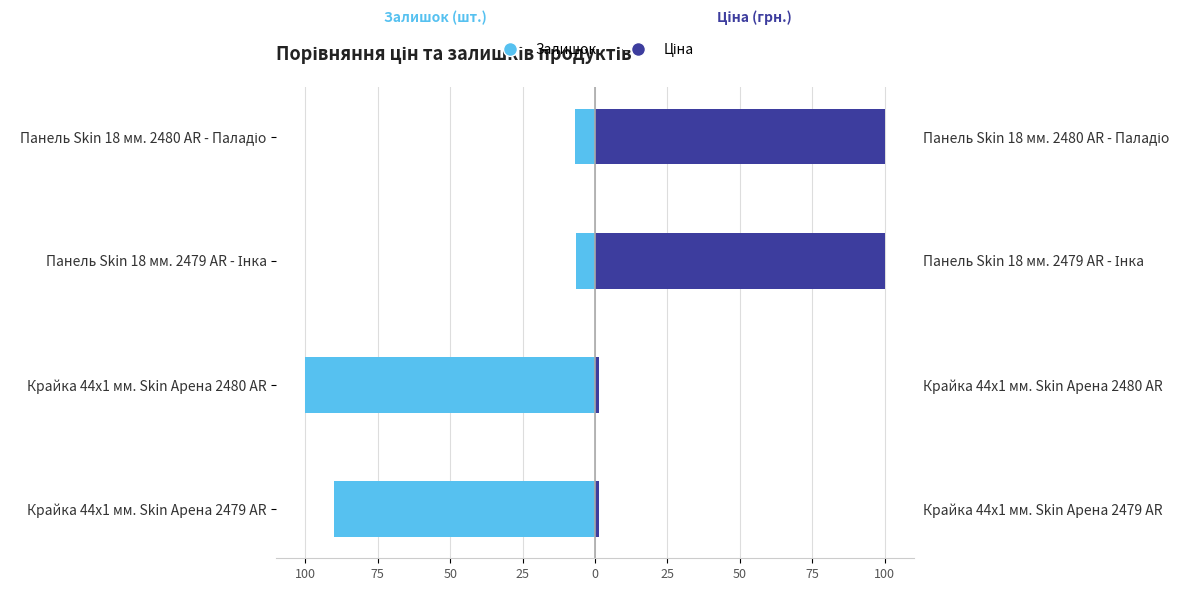

Is it true that Ціна equals 100.0 at Панель Skin 18 мм. 2479 AR - Інка?

True